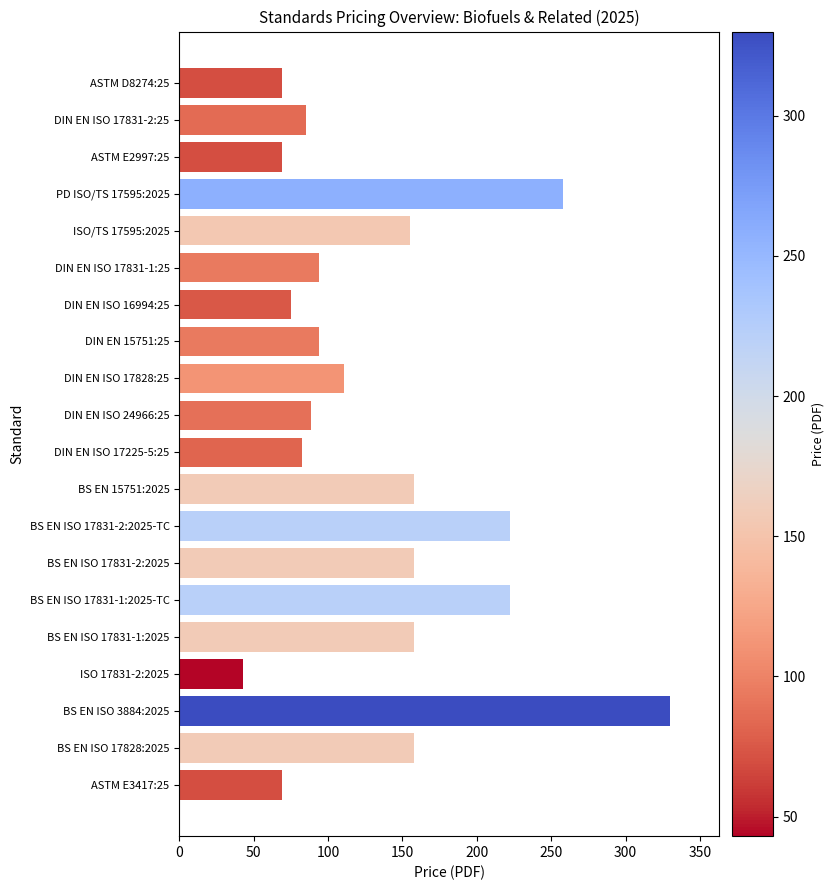

Is it true that the value at BS EN 15751:2025 is 158.0?

True